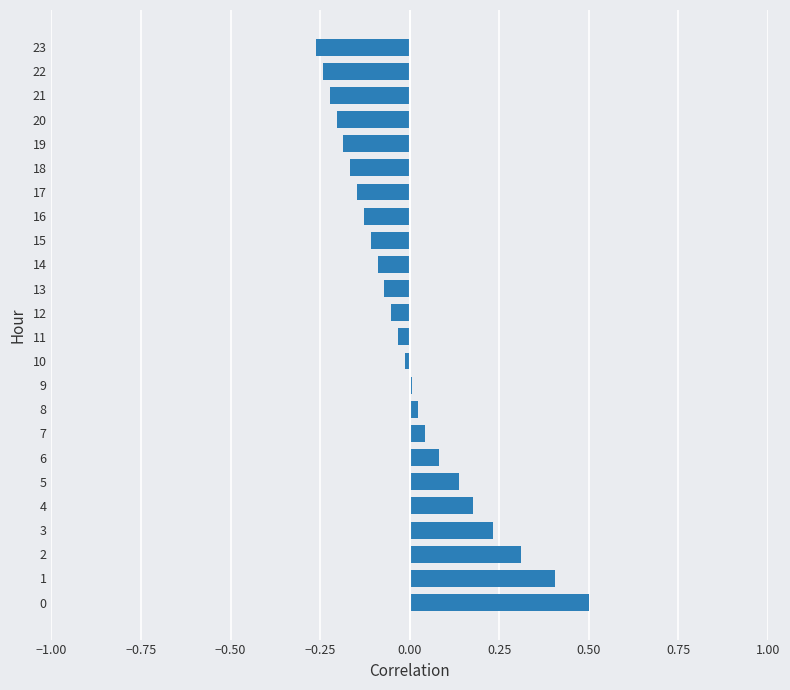

Are the bars horizontal?

Yes